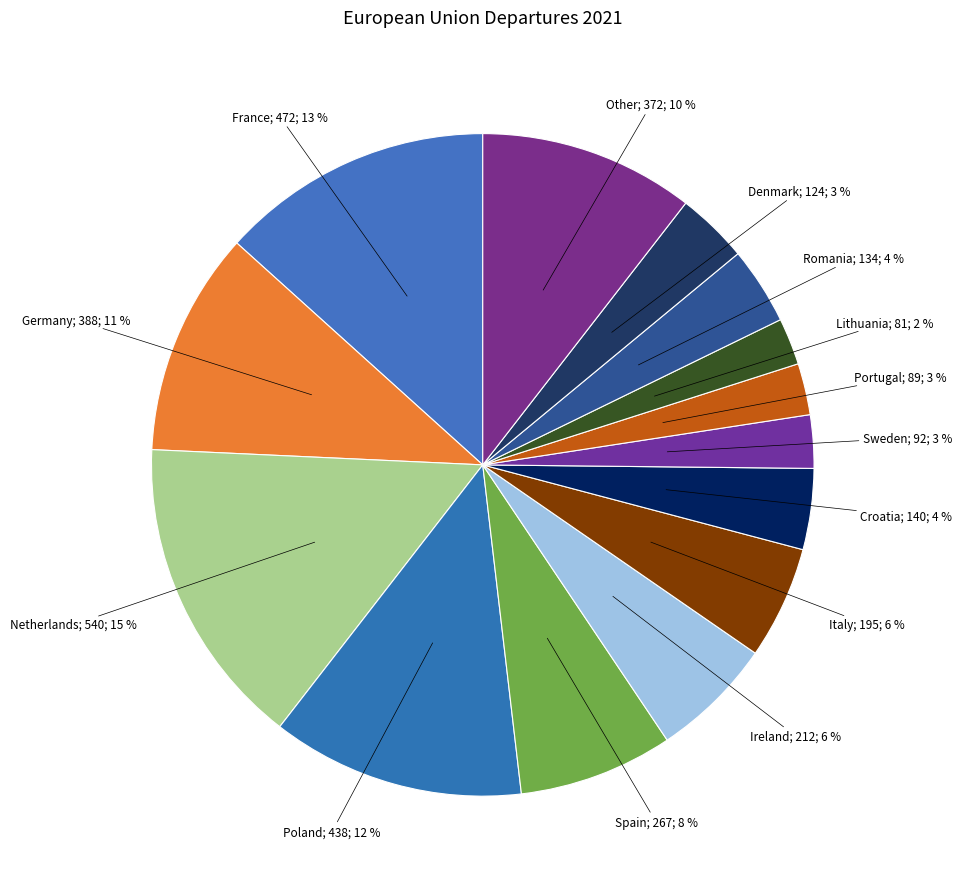

Which slice is the smallest?

Lithuania